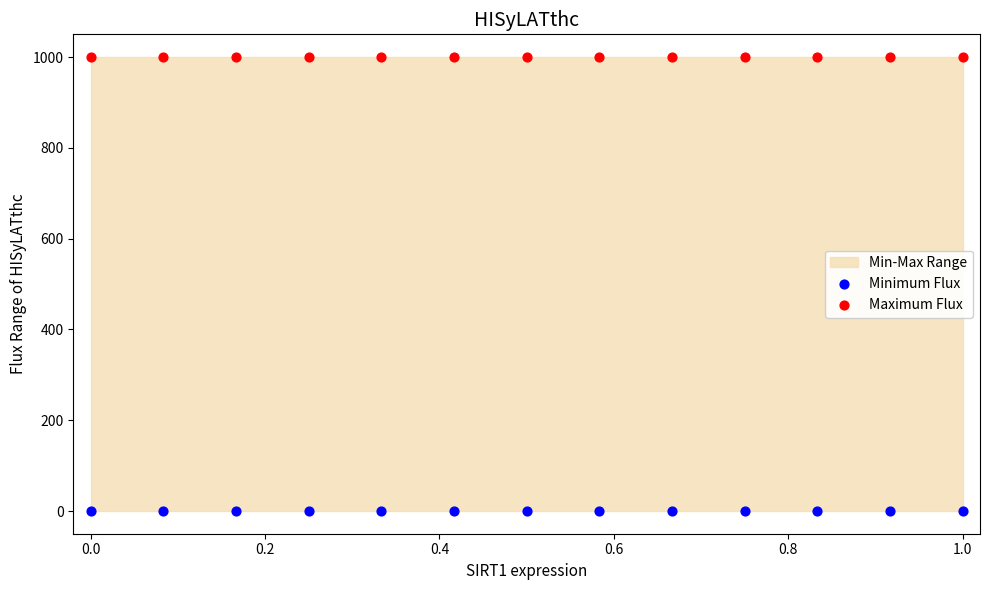

Which series contains the highest Y value?

Maximum Flux